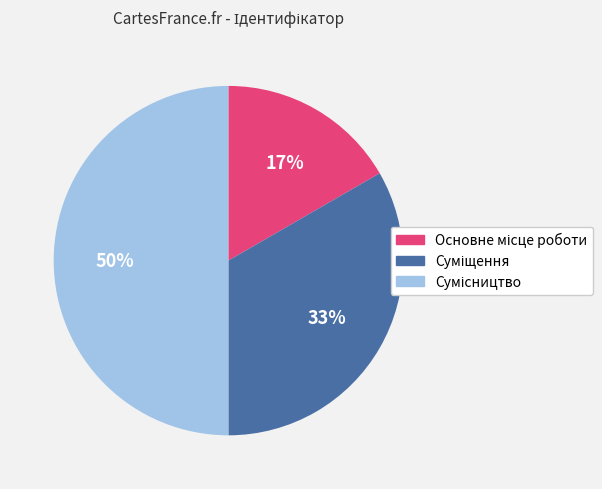

To the nearest percent, what is the difference between the largest and smallest slice percentages?

33%